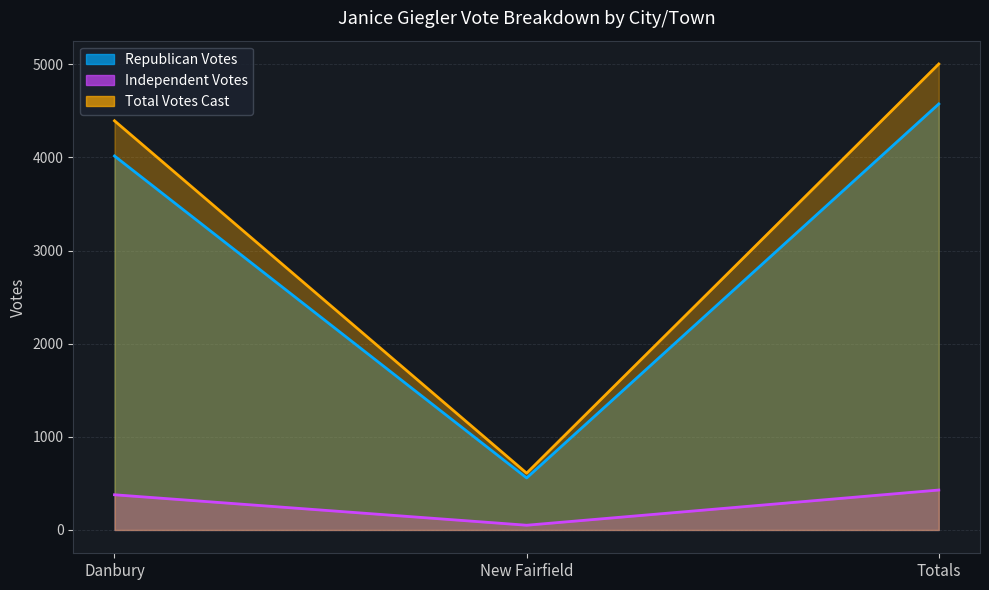

What is the difference between the Independent Votes values at Danbury and New Fairfield?

327